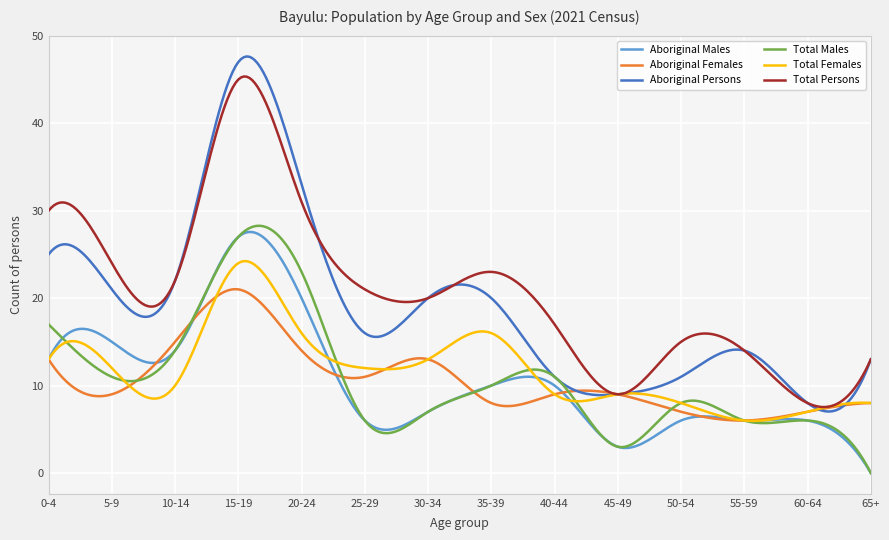

Which series has the widest spread of values?

Aboriginal Persons